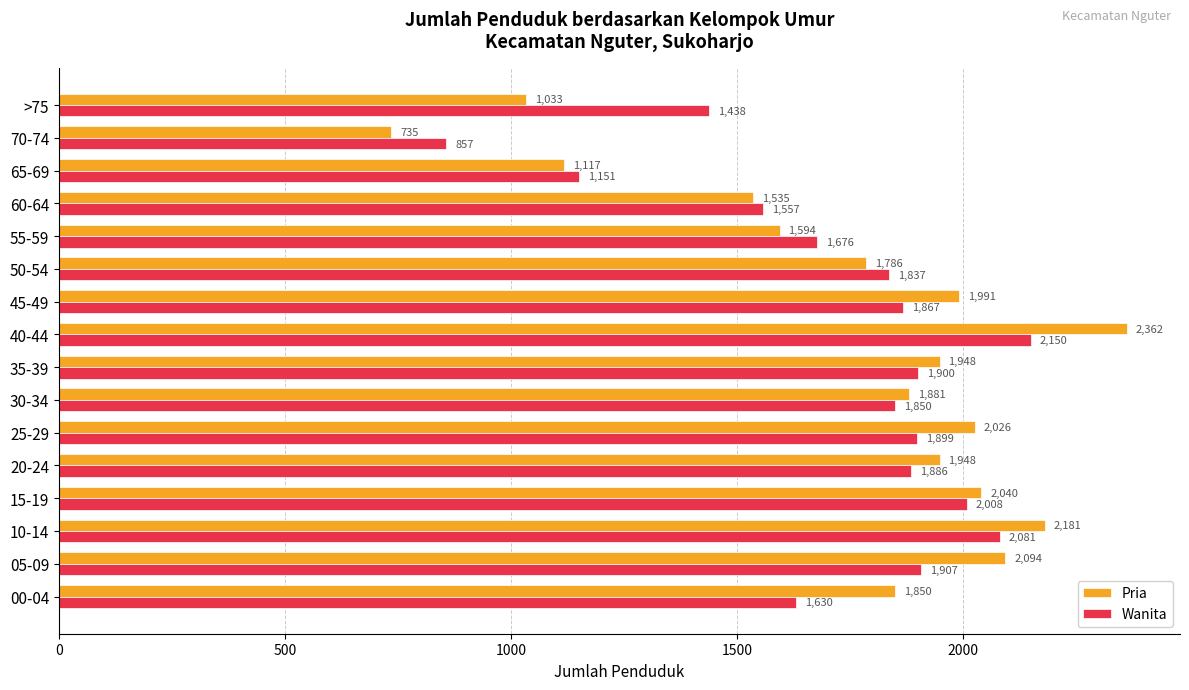

Is the value of Wanita at 50-54 greater than the value of Pria at 40-44?

No